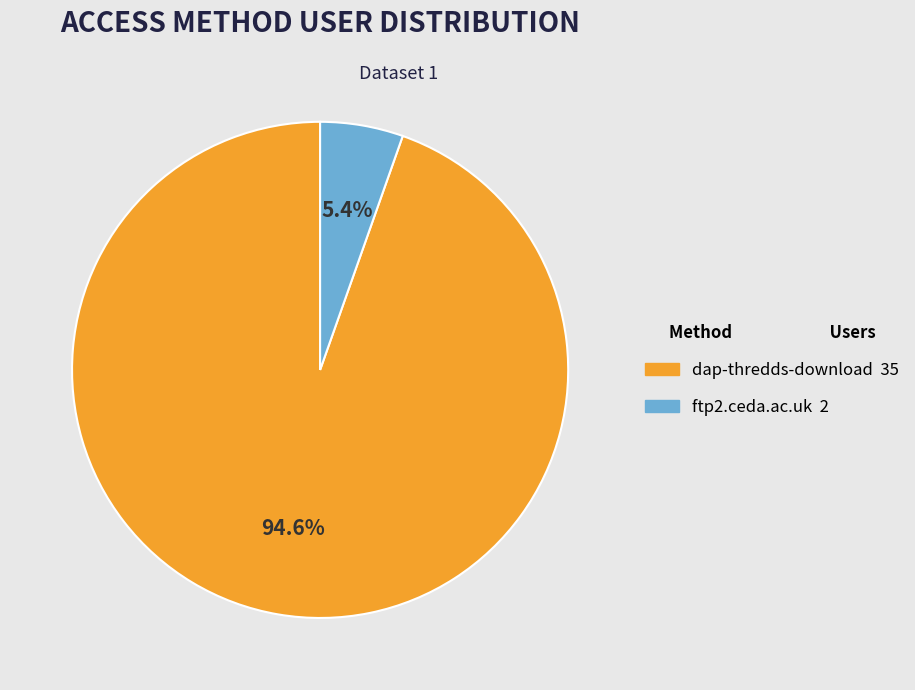

Which has a higher value, dap-thredds-download or ftp2.ceda.ac.uk?

dap-thredds-download